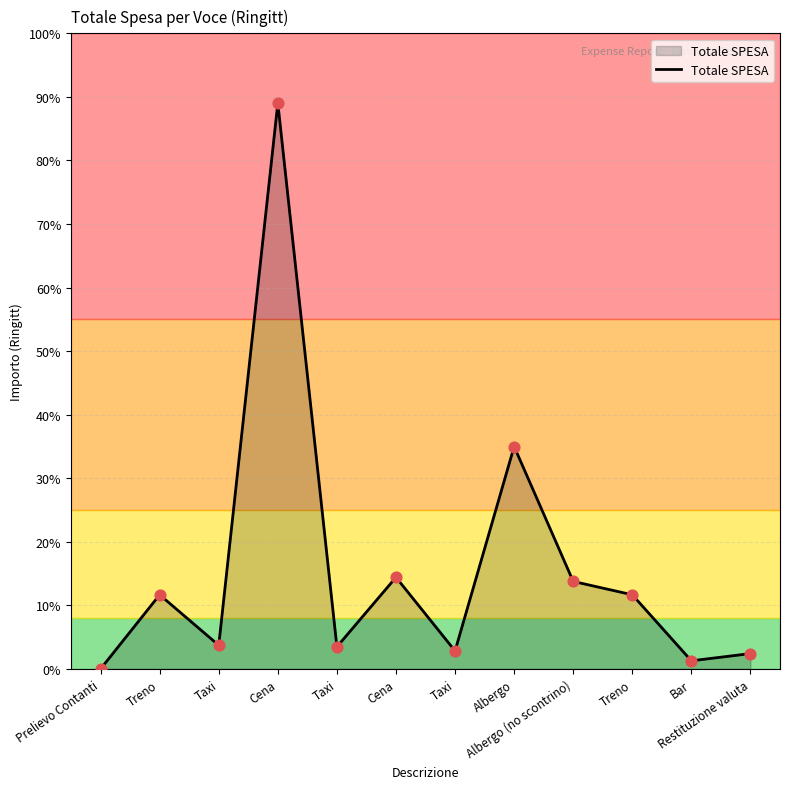

What is the change in value from Cena to Bar?

-157.7